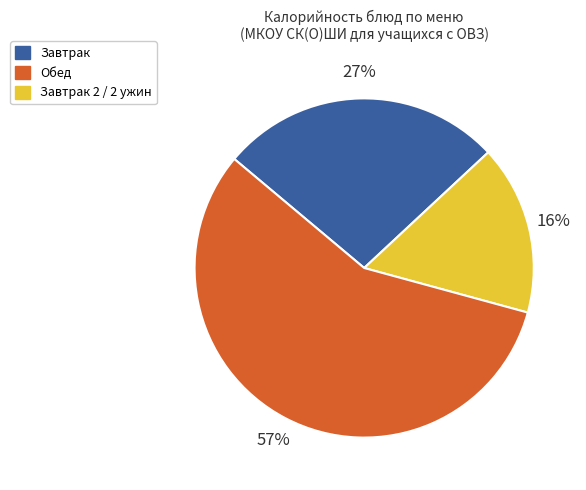

Is there any slice that represents more than half of the pie?

Yes